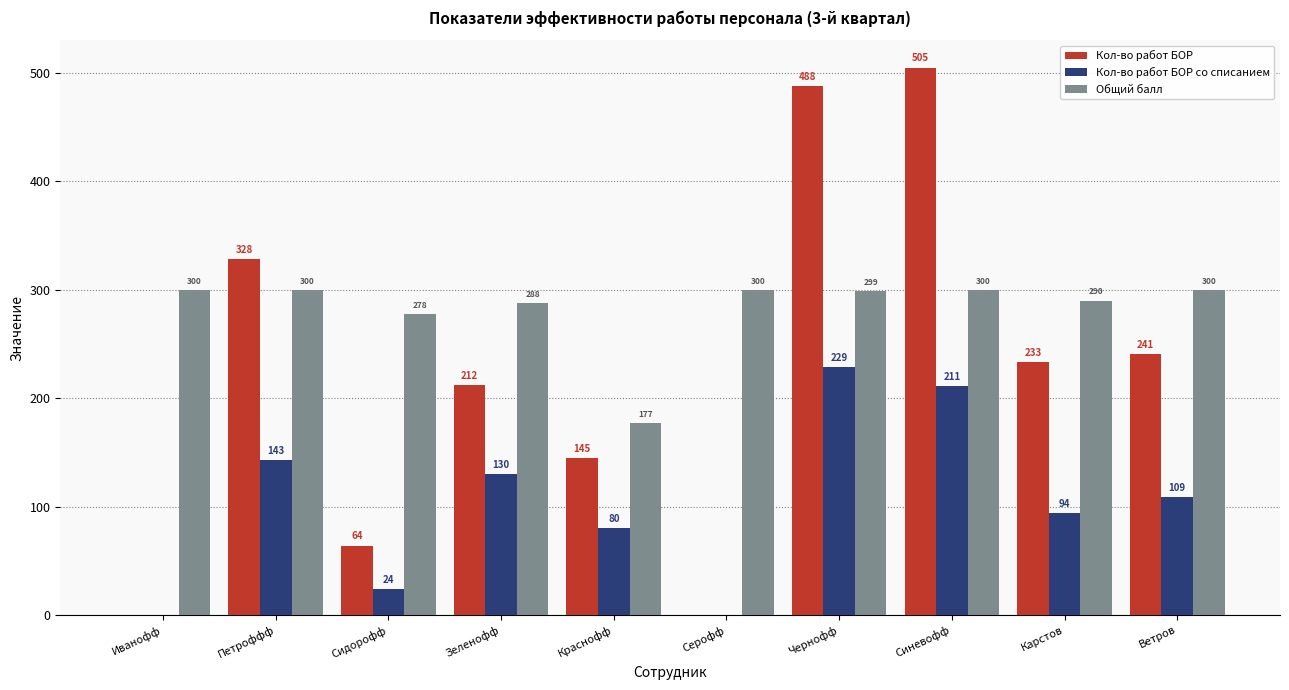

Between Серофф and Синевофф, which series saw the biggest shift?

Кол-во работ БОР